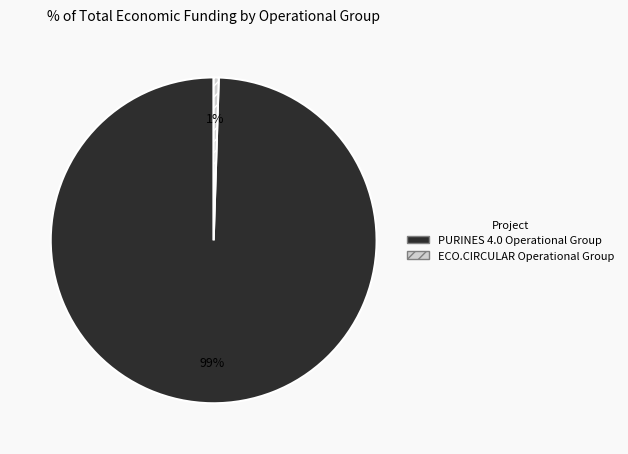

Does any single category account for the majority?

Yes